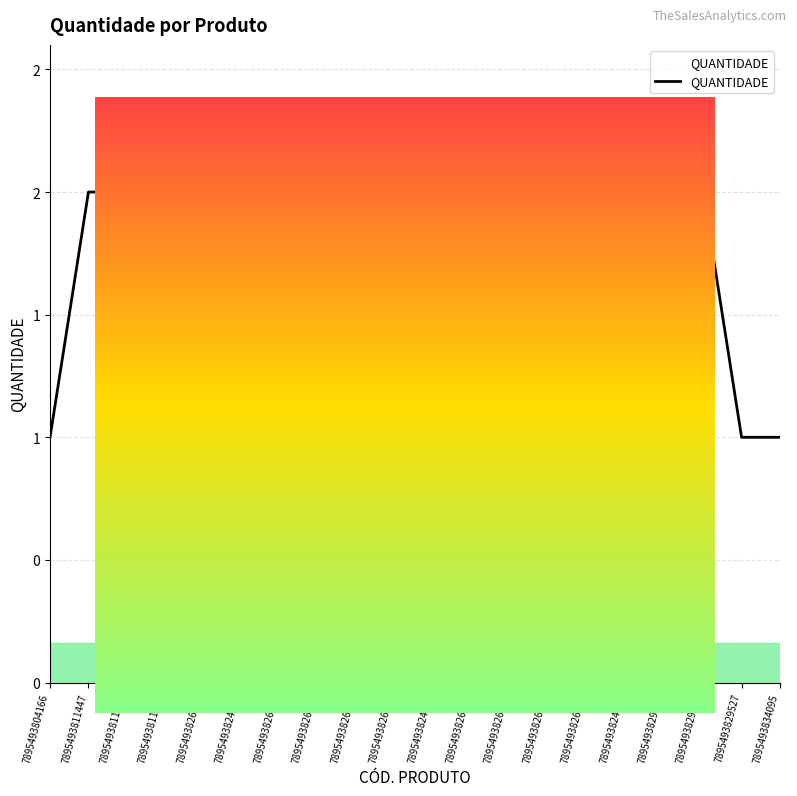

What is the greatest value displayed?

2